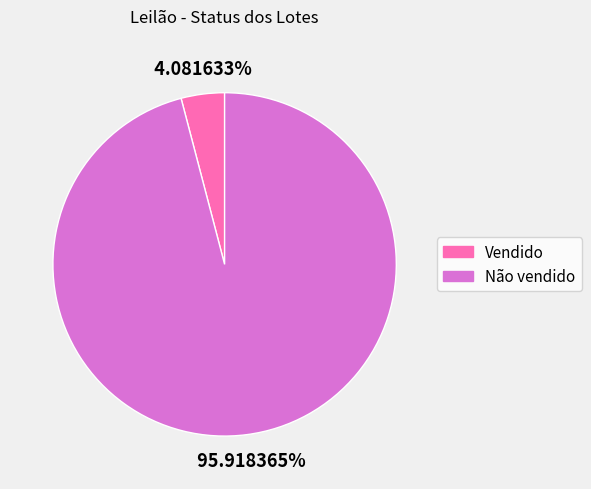

To the nearest percent, what is the average slice percentage?

50%